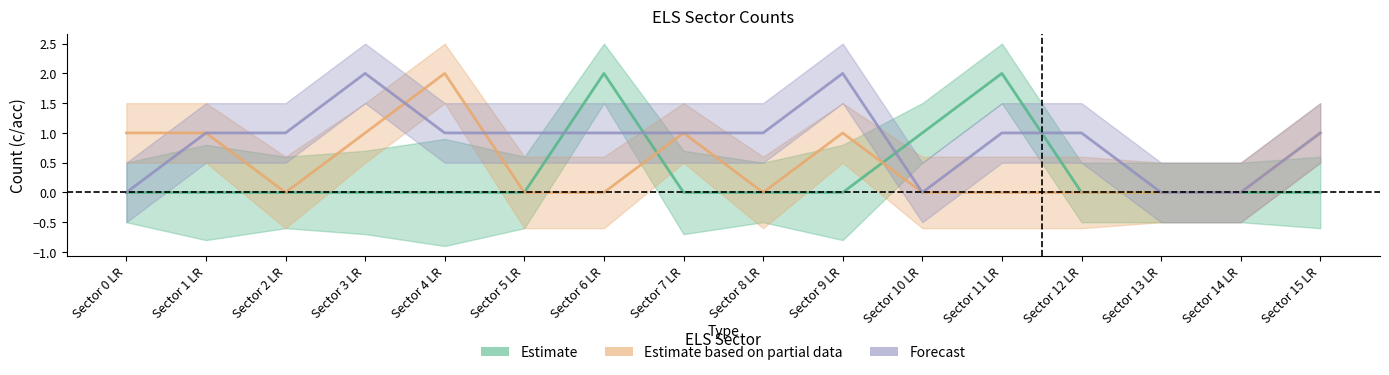

What is the label of the 5th point from the left?

Sector 4 LR